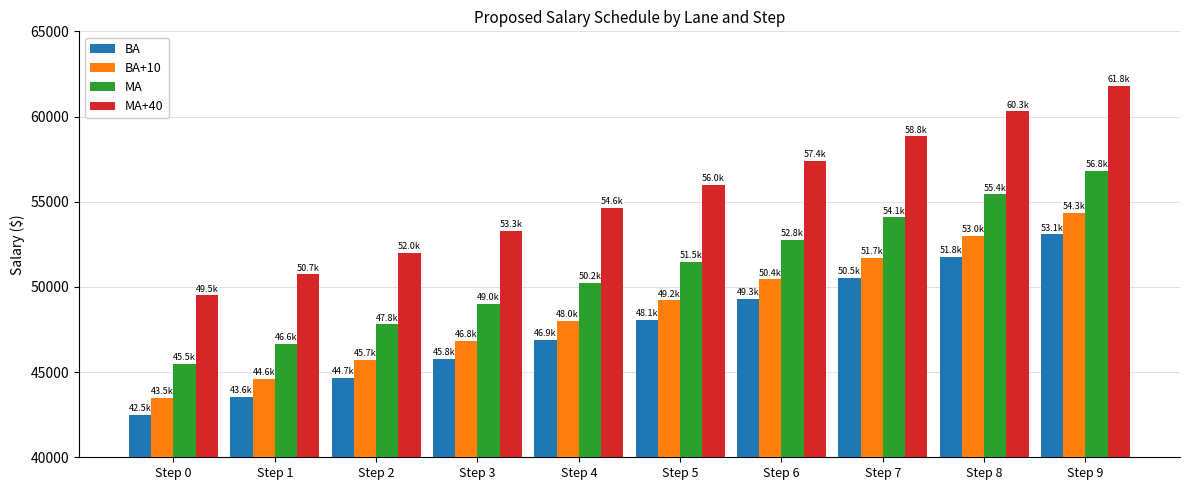

At which label does MA+40 reach its minimum?

Step 0